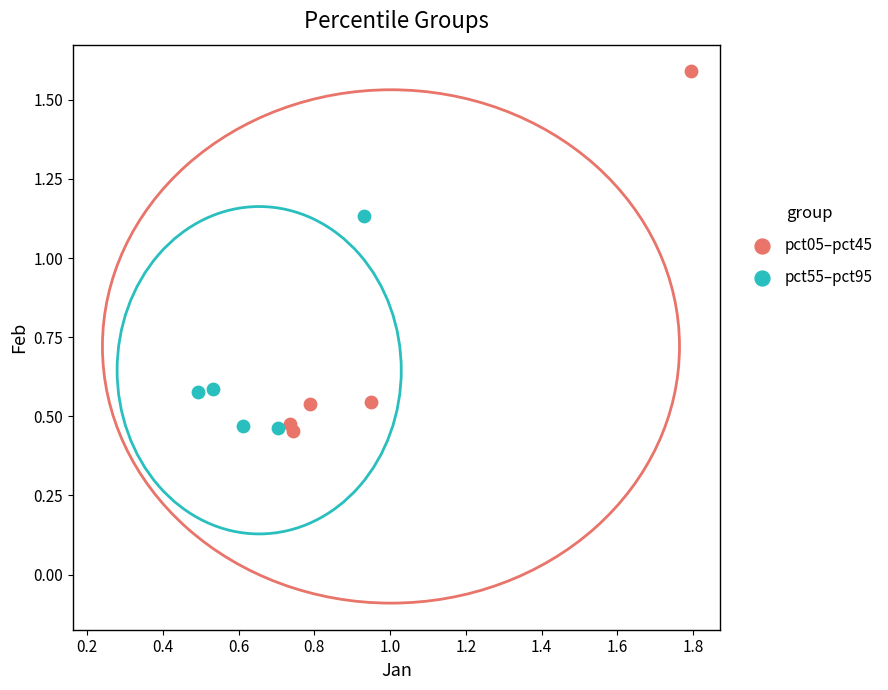

Which series reaches the maximum Y coordinate?

pct05–pct45